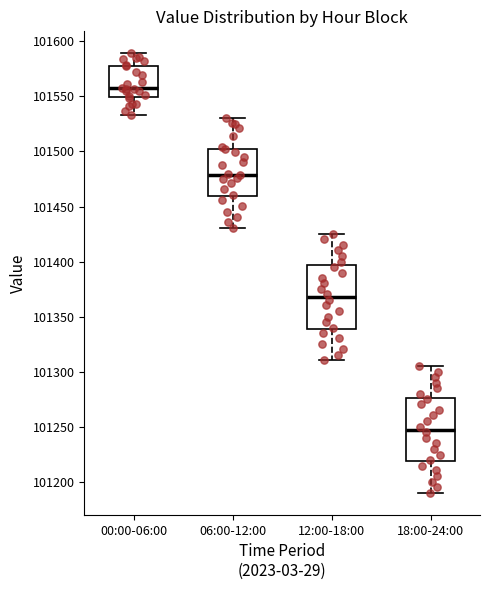

Reading left to right, transcribe this box plot: for each box, give where its median line is, the range the box spans, and where its two whiskers end, as read against the y-axis. The values are not printed on the chart, so give them approximately, as read against the axis.

00:00-06:00: median 101555, box 101550 to 101580, whiskers 101535 to 101590
06:00-12:00: median 101480, box 101460 to 101505, whiskers 101430 to 101530
12:00-18:00: median 101370, box 101340 to 101395, whiskers 101310 to 101425
18:00-24:00: median 101250, box 101220 to 101275, whiskers 101190 to 101305